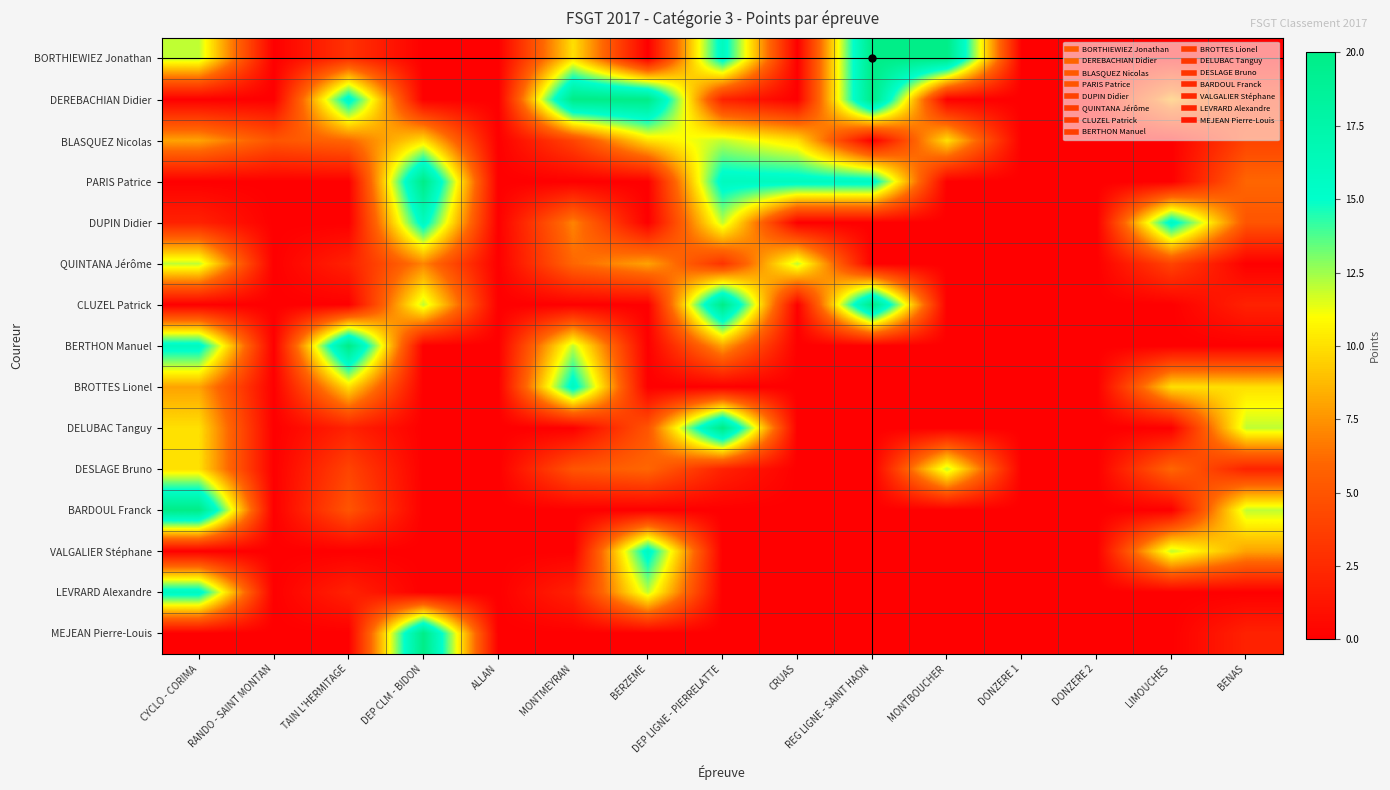

List the series in order of their peak value, lowest first.

BLASQUEZ Nicolas, QUINTANA Jérôme, DESLAGE Bruno, DUPIN Didier, BROTTES Lionel, VALGALIER Stéphane, LEVRARD Alexandre, BORTHIEWIEZ Jonathan, DEREBACHIAN Didier, PARIS Patrice, CLUZEL Patrick, BERTHON Manuel, DELUBAC Tanguy, BARDOUL Franck, MEJEAN Pierre-Louis